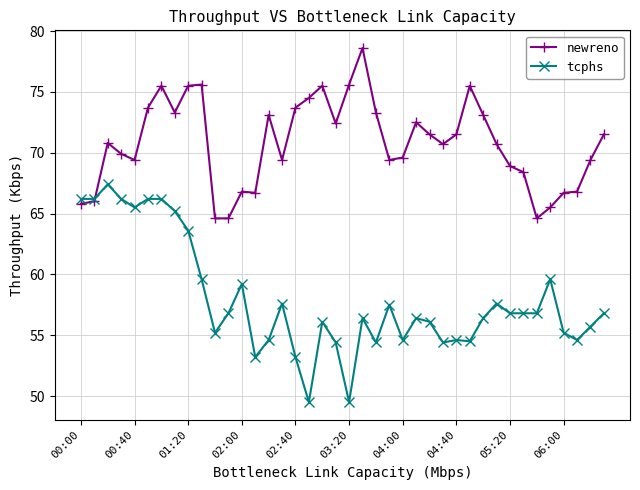

What is the value of the tcphs point at the 11th from the left?

55.2